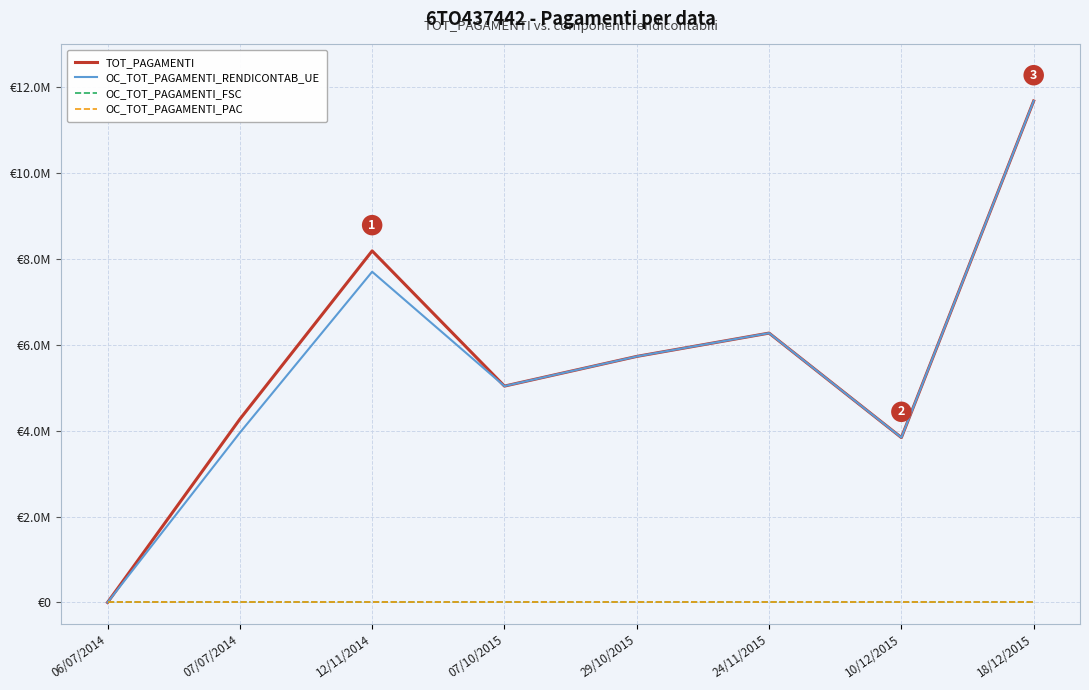

Is this an area chart (filled region under the line)?

No